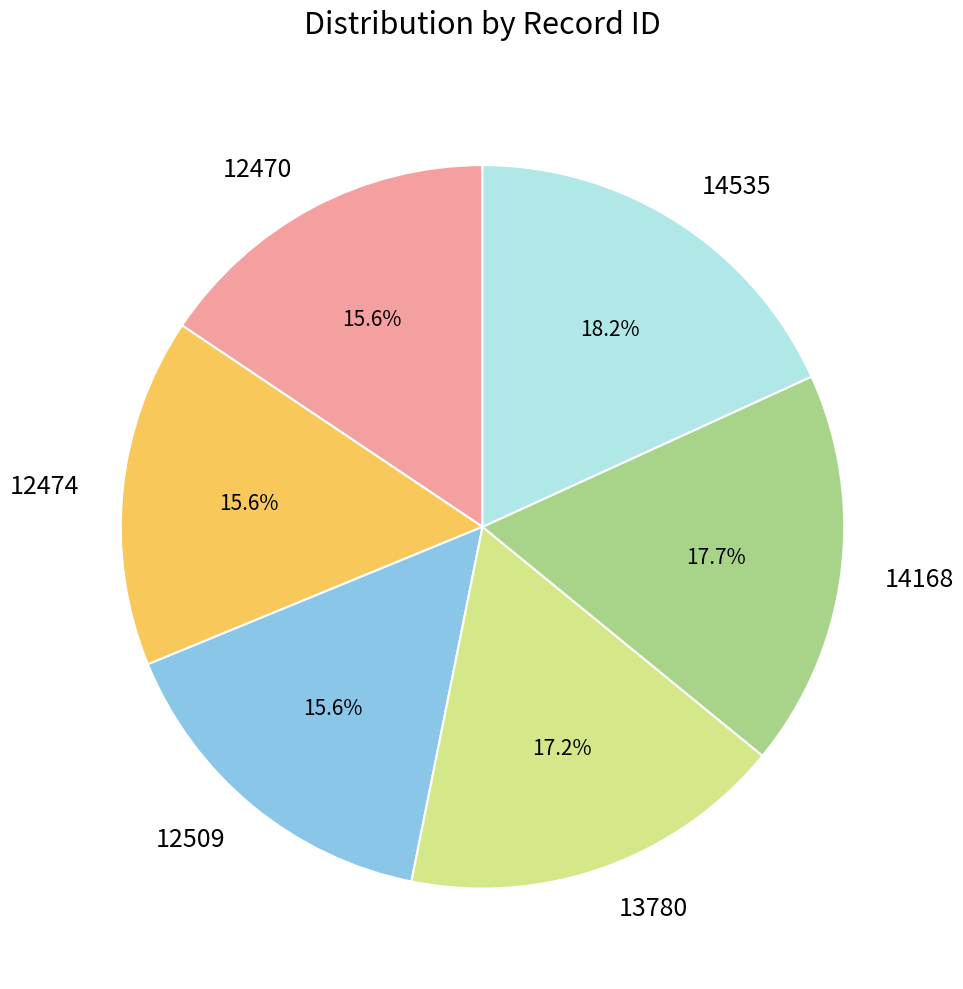

What percentage do 12474 and 14535 together represent?

33.8%